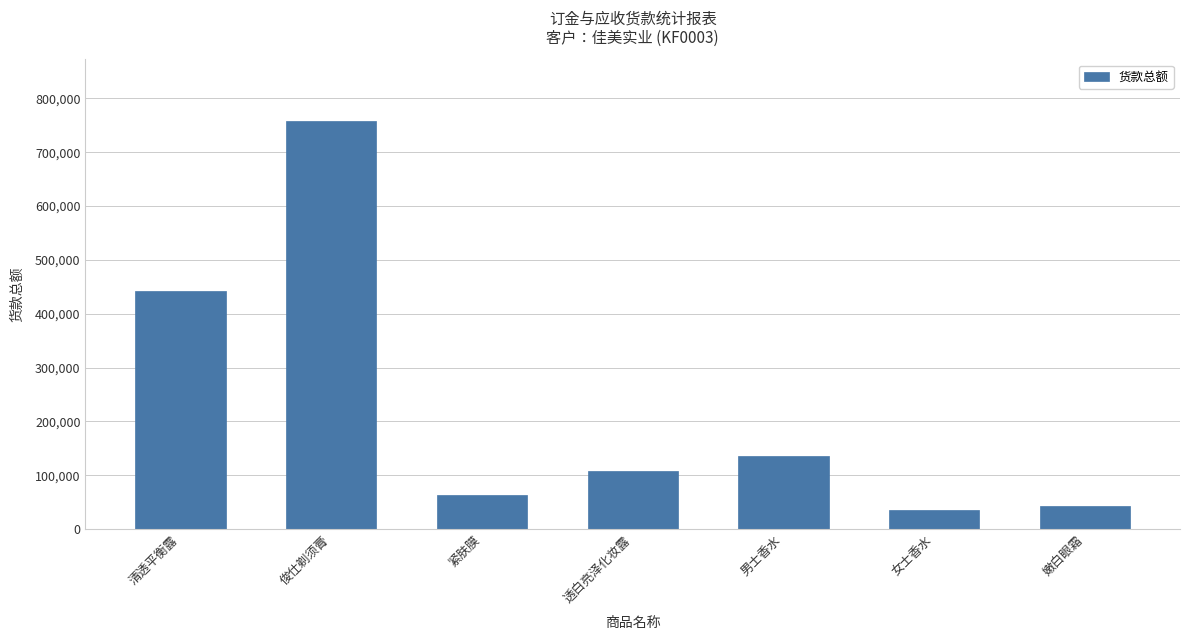

Reading left to right, extract all data points from this chart.

清透平衡露=441600	俊仕剃须膏=758880	紧肤膜=63040	透白亮泽化妆露=106920	男士香水=135040	女士香水=35760	嫩白眼霜=41760